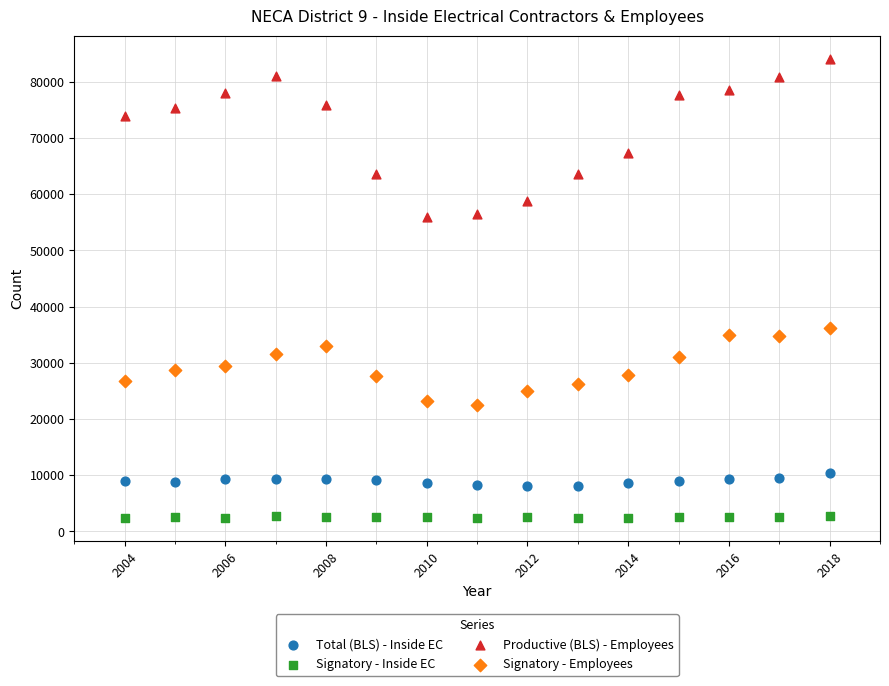

Which series has the widest spread of Y values?

Productive (BLS) - Employees